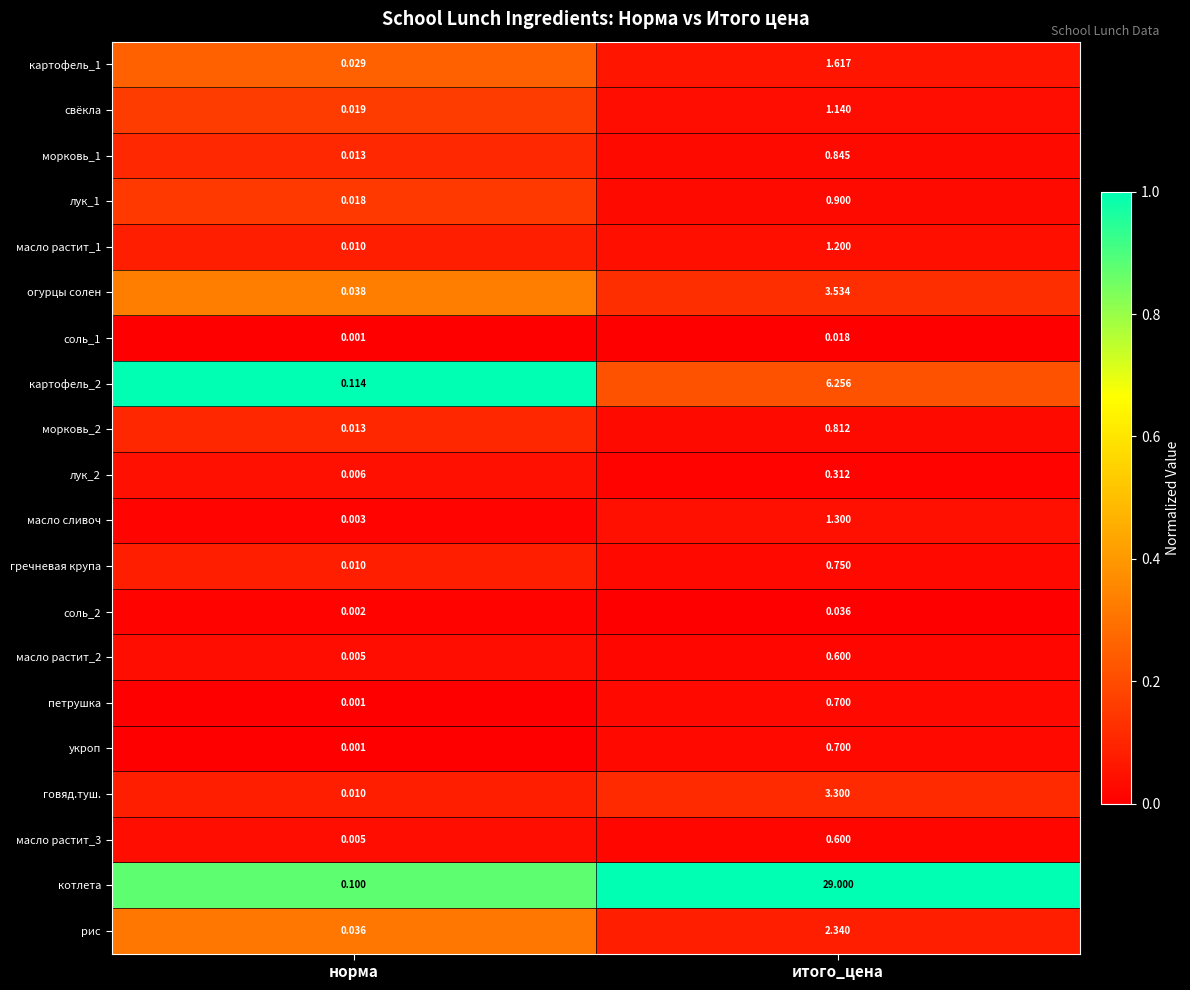

Count the number of categories in the chart.

2